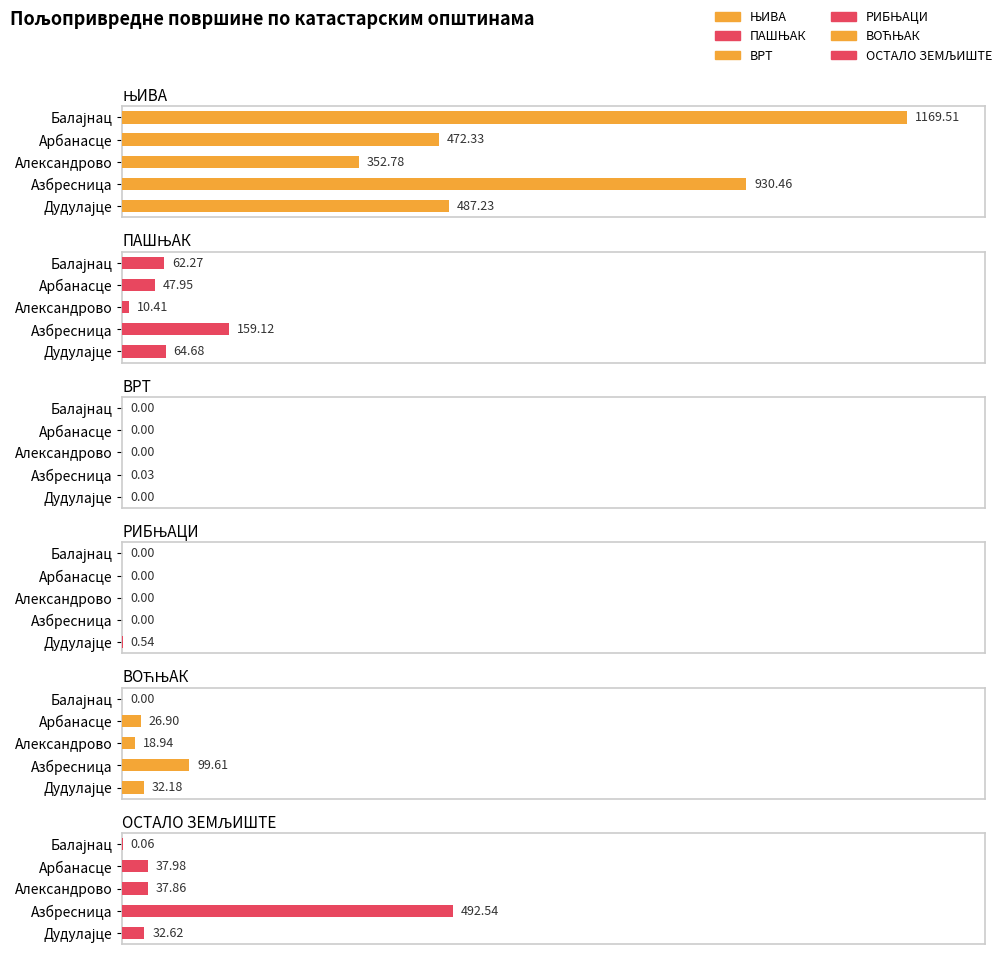

What is the difference between the maximum and minimum values in the ЊИВА series?

816.7